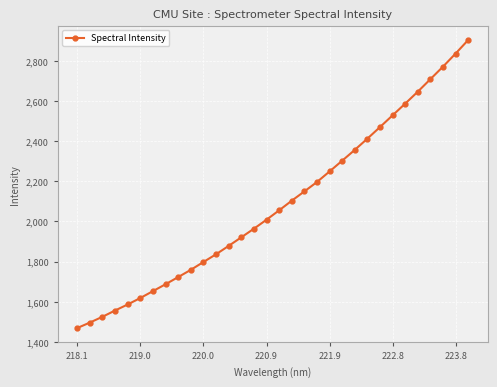

What is the value of the 11th point from the left?

1797.6